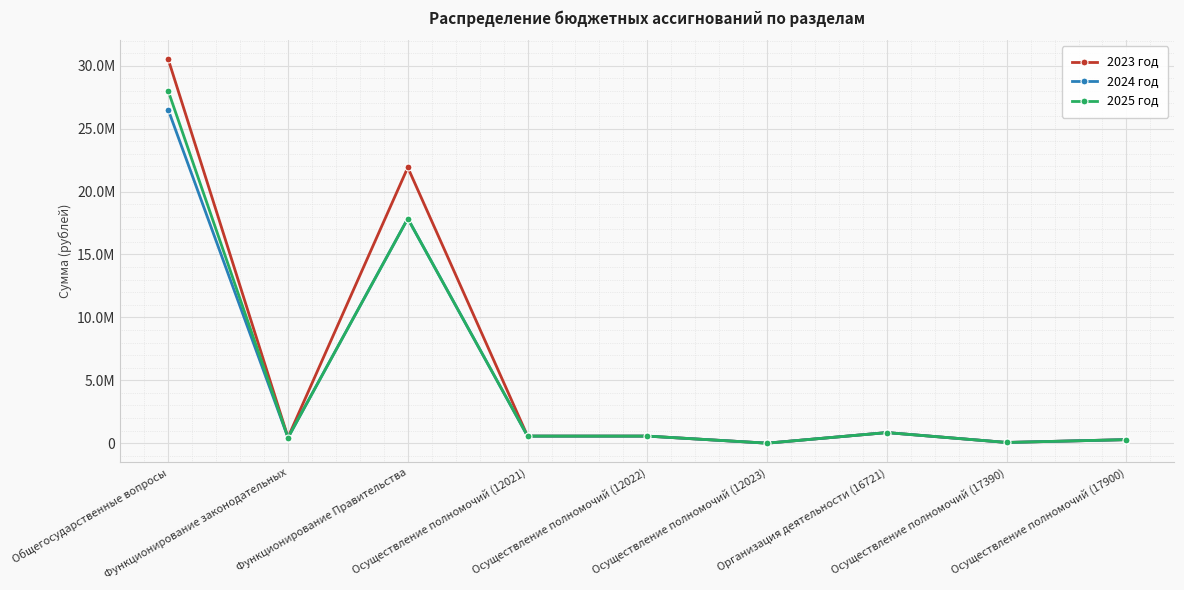

At which label is 2025 год closest to 13992740?

Функционирование Правительства